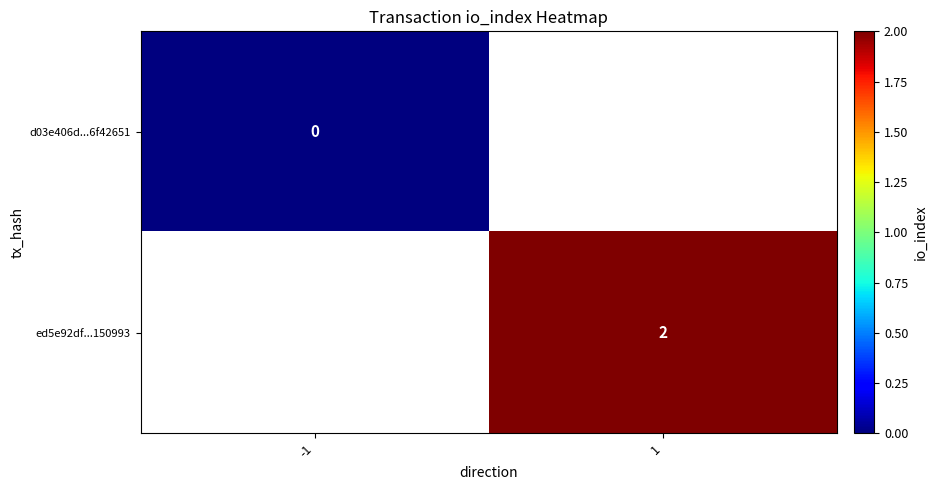

The ed5e92df...150993 series shows 3 at 1. True or false?

False